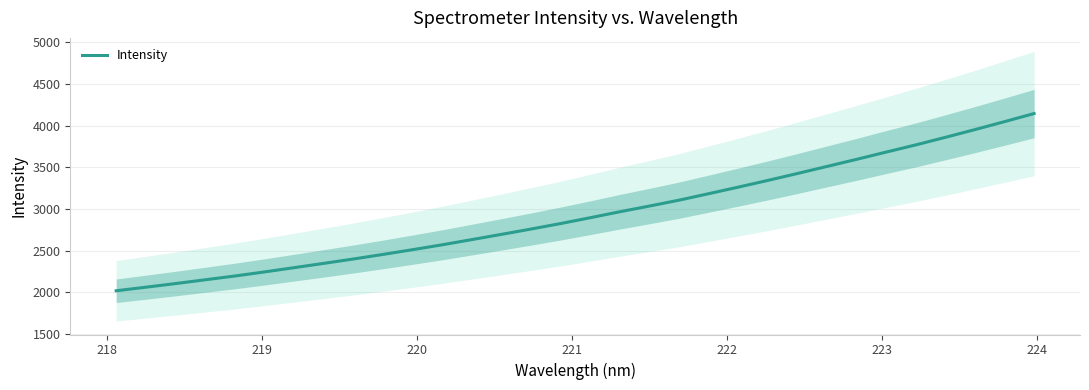

Does the chart display data point markers on the line(s)?

No